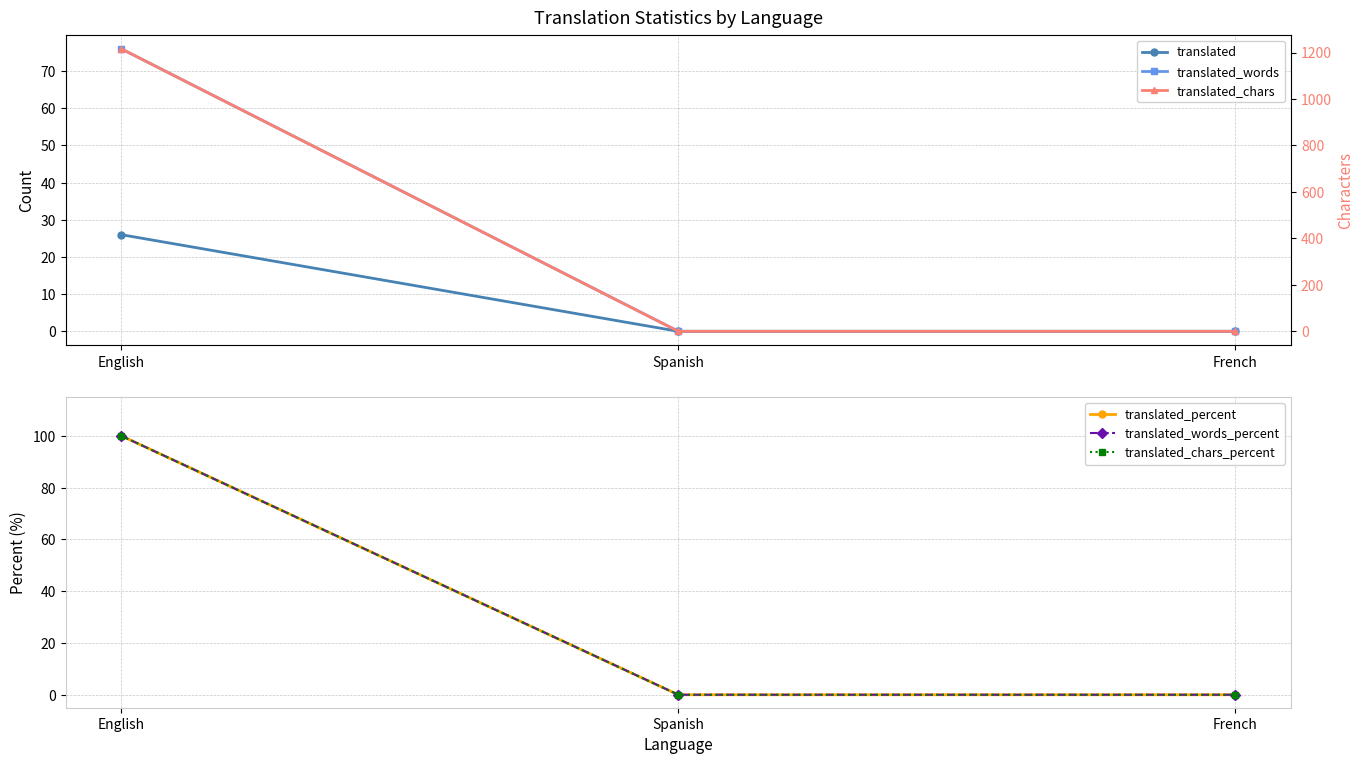

How many translated_words values are between 0 and 76?

3